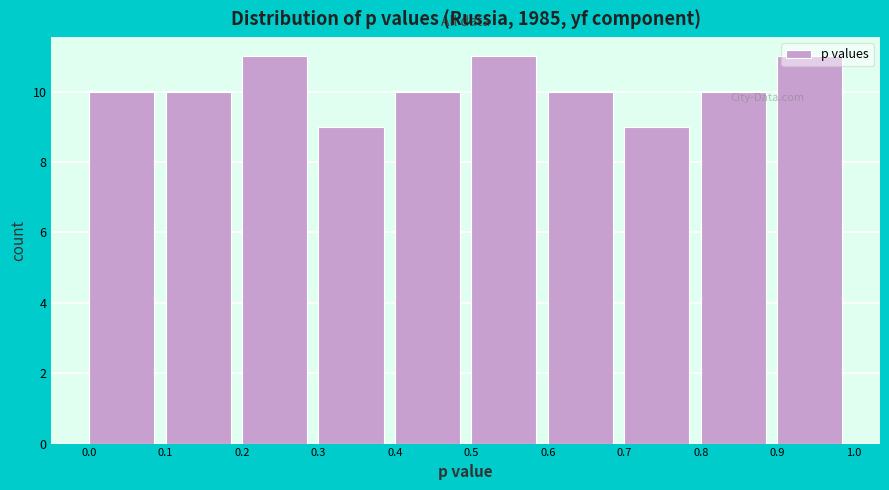

Reading left to right, list every bar in this chart as the range it spans on the x-axis followed by its height. The values are not printed on the chart, so give them approximately, as read against the axis.

0.0 to 0.1: 10
0.1 to 0.2: 10
0.2 to 0.3: 11
0.3 to 0.4: 9
0.4 to 0.5: 10
0.5 to 0.6: 11
0.6 to 0.7: 10
0.7 to 0.8: 9
0.8 to 0.9: 10
0.9 to 1.0: 11